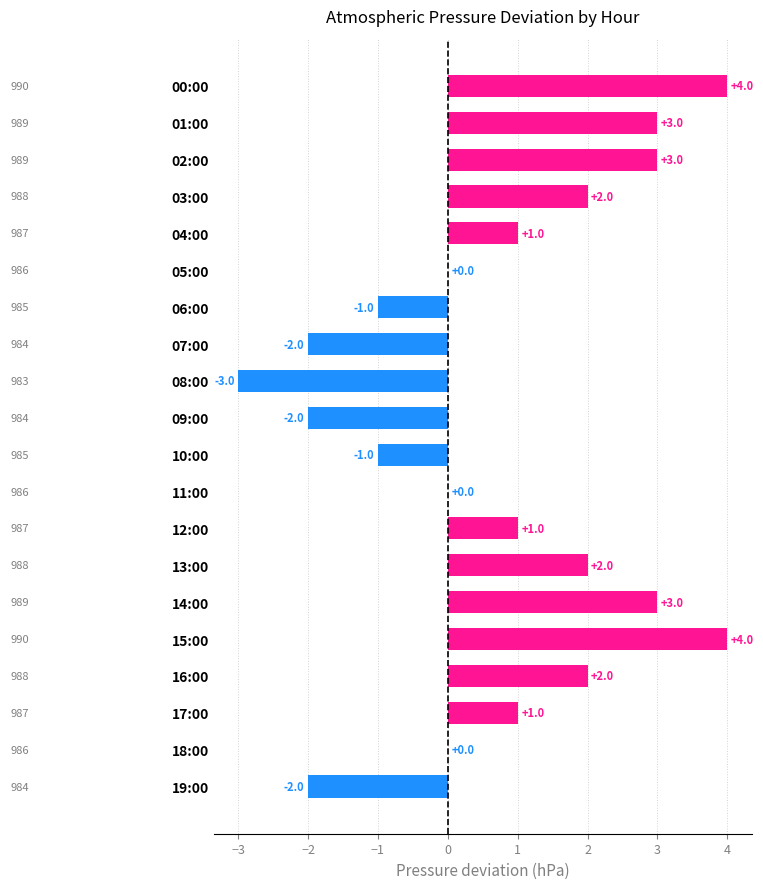

Between 17:00 and 02:00, which is larger?

02:00